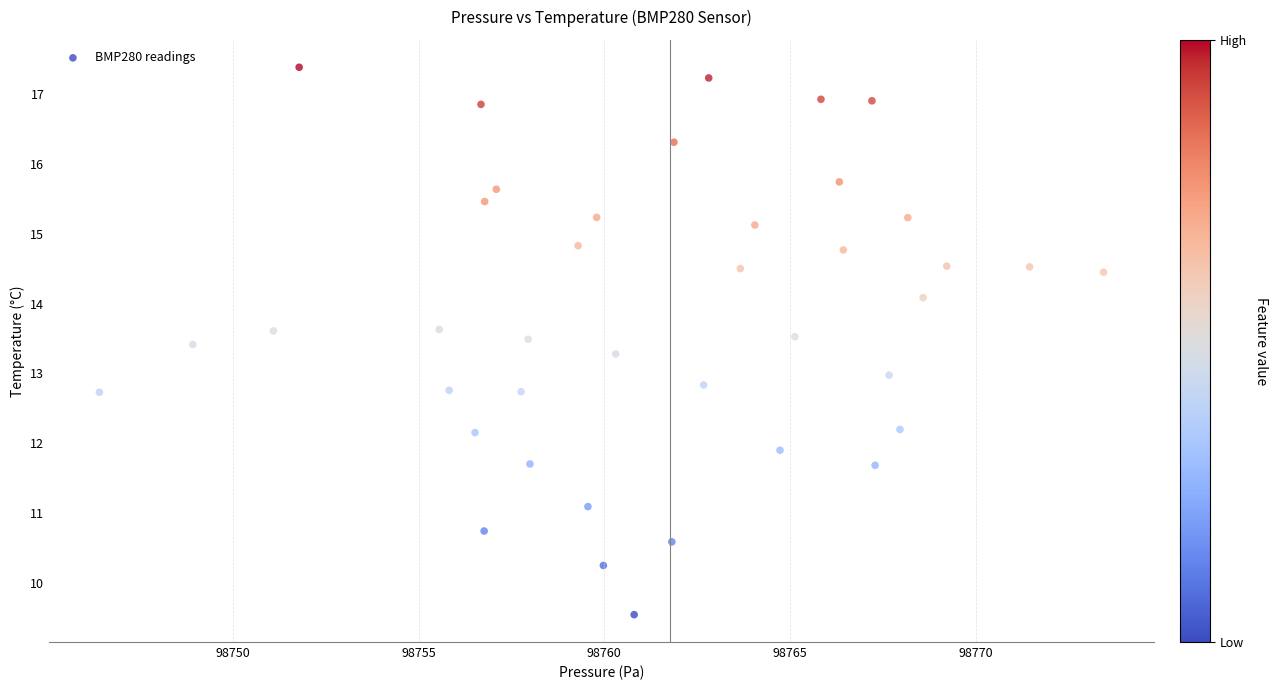

What is the range of Y values (max minus min)?

7.8